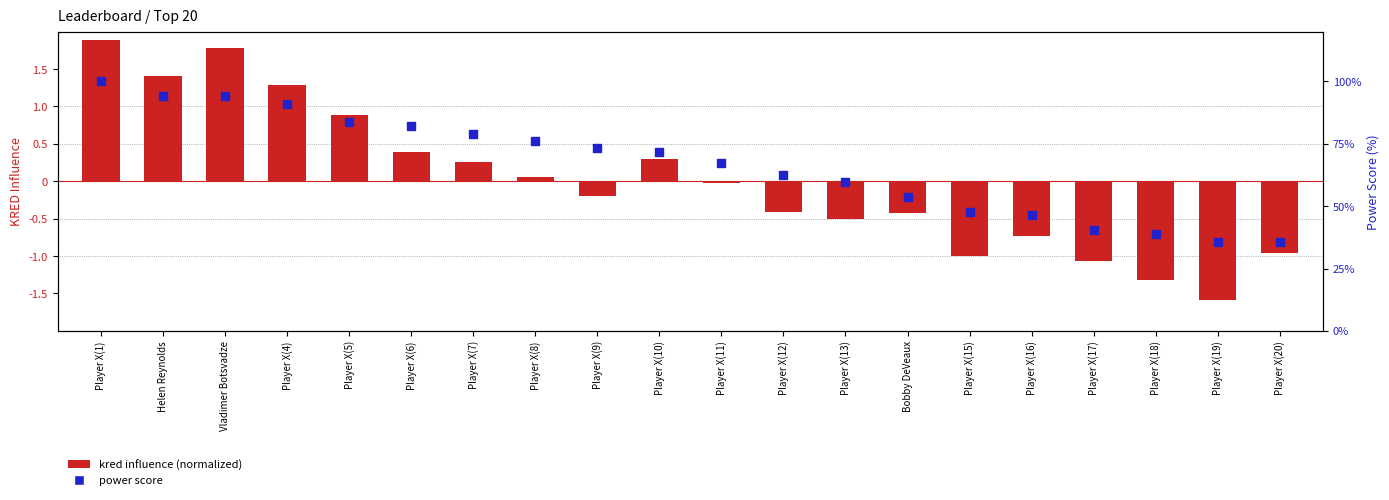

At which category is the sum across all series the highest?

Player X(1)